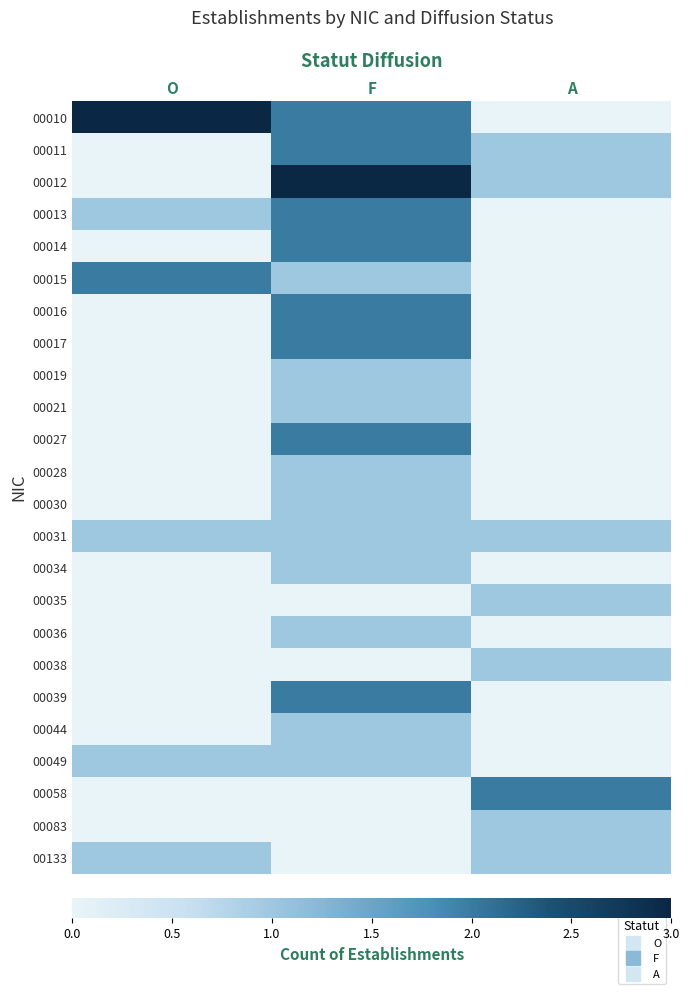

What is the greatest value displayed?

3